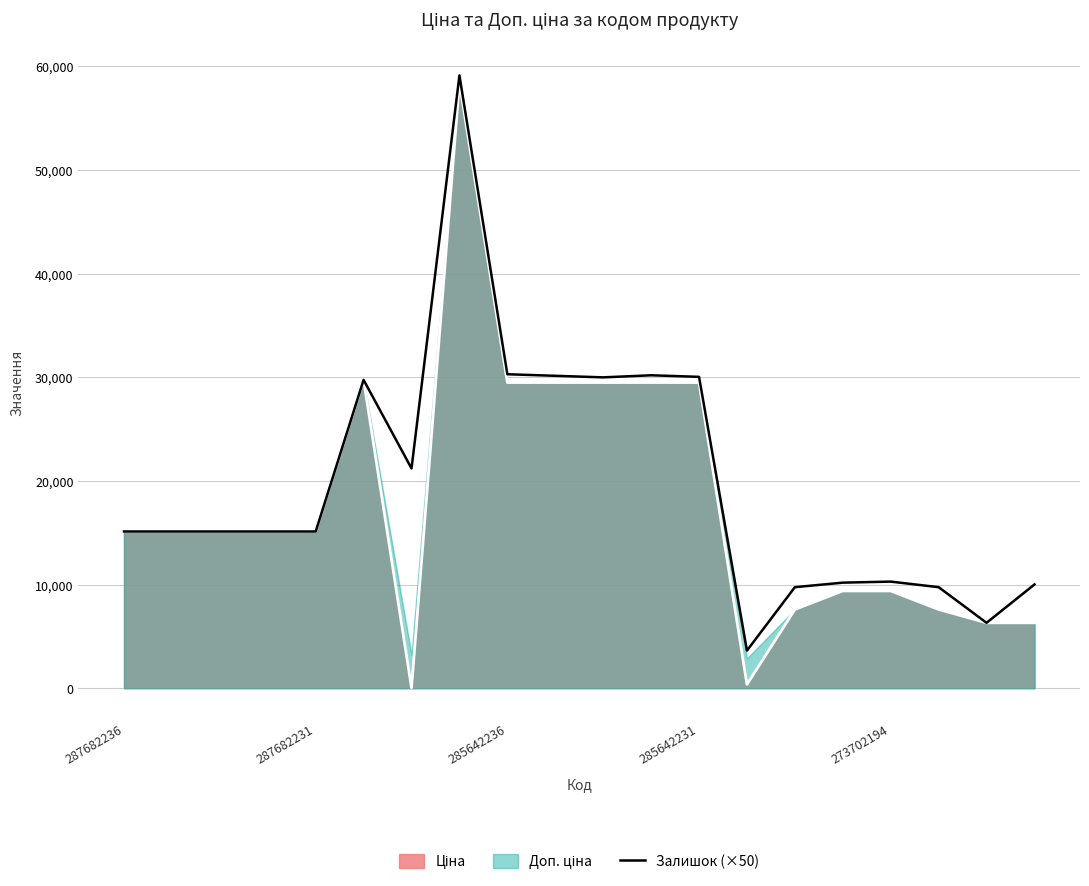

What is the change in value from 11 to 17?

-20445.0